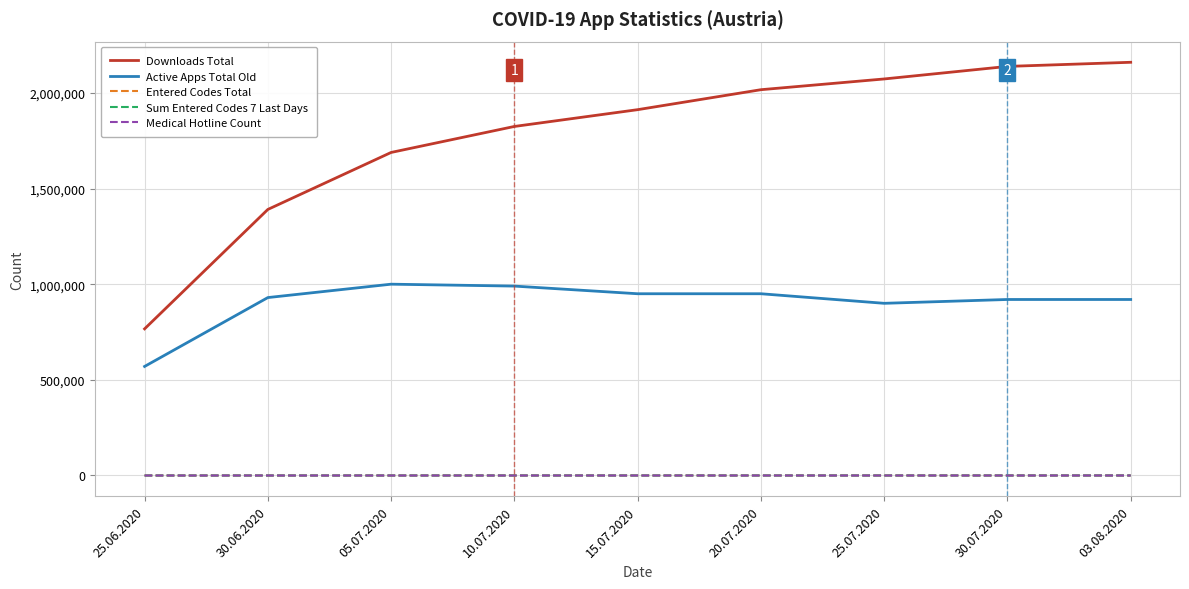

What is the label of the 5th point from the right?

15.07.2020